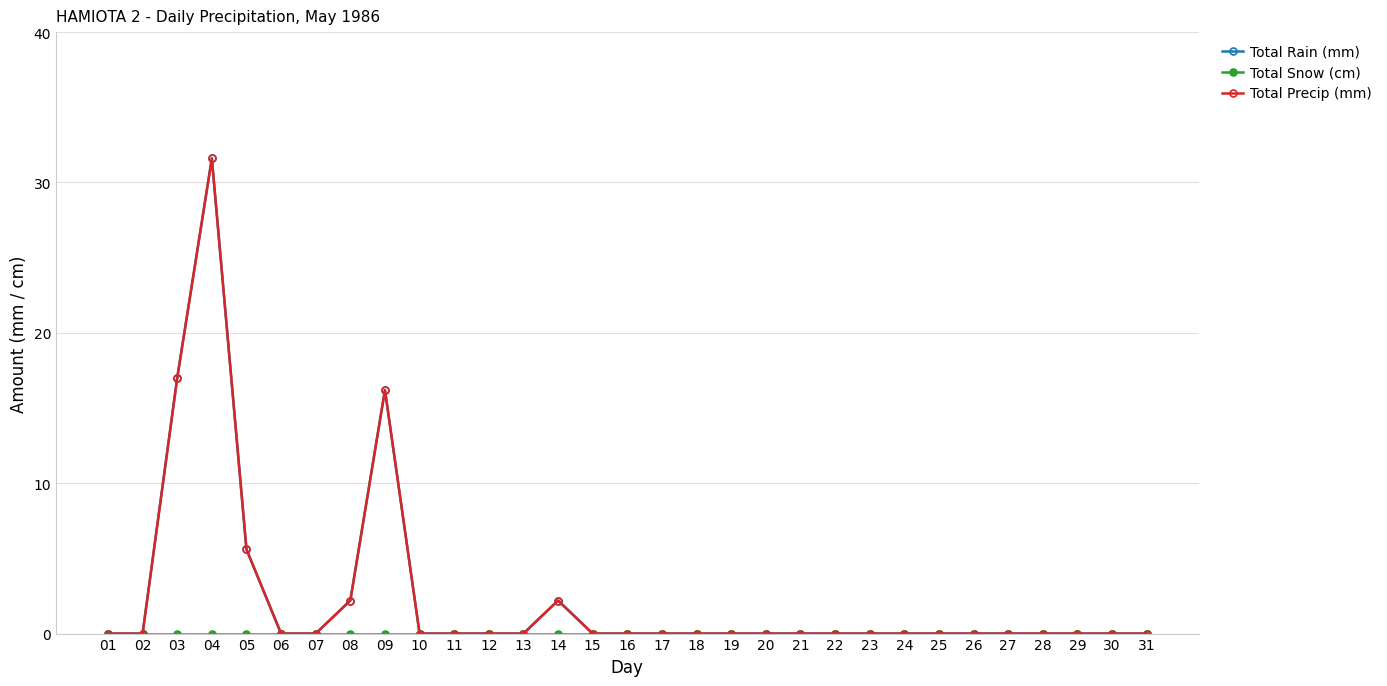

Reading right to left, transcribe all the data shown in this chart.

Total Rain (mm): 0.0	0.0	0.0	0.0	0.0	0.0	0.0	0.0	0.0	0.0	0.0	0.0	0.0	0.0	0.0	0.0	0.0	2.2	0.0	0.0	0.0	0.0	16.2	2.2	0.0	0.0	5.6	31.6	17.0	0.0	0.0
Total Snow (cm): 0.0	0.0	0.0	0.0	0.0	0.0	0.0	0.0	0.0	0.0	0.0	0.0	0.0	0.0	0.0	0.0	0.0	0.0	0.0	0.0	0.0	0.0	0.0	0.0	0.0	0.0	0.0	0.0	0.0	0.0	0.0
Total Precip (mm): 0.0	0.0	0.0	0.0	0.0	0.0	0.0	0.0	0.0	0.0	0.0	0.0	0.0	0.0	0.0	0.0	0.0	2.2	0.0	0.0	0.0	0.0	16.2	2.2	0.0	0.0	5.6	31.6	17.0	0.0	0.0